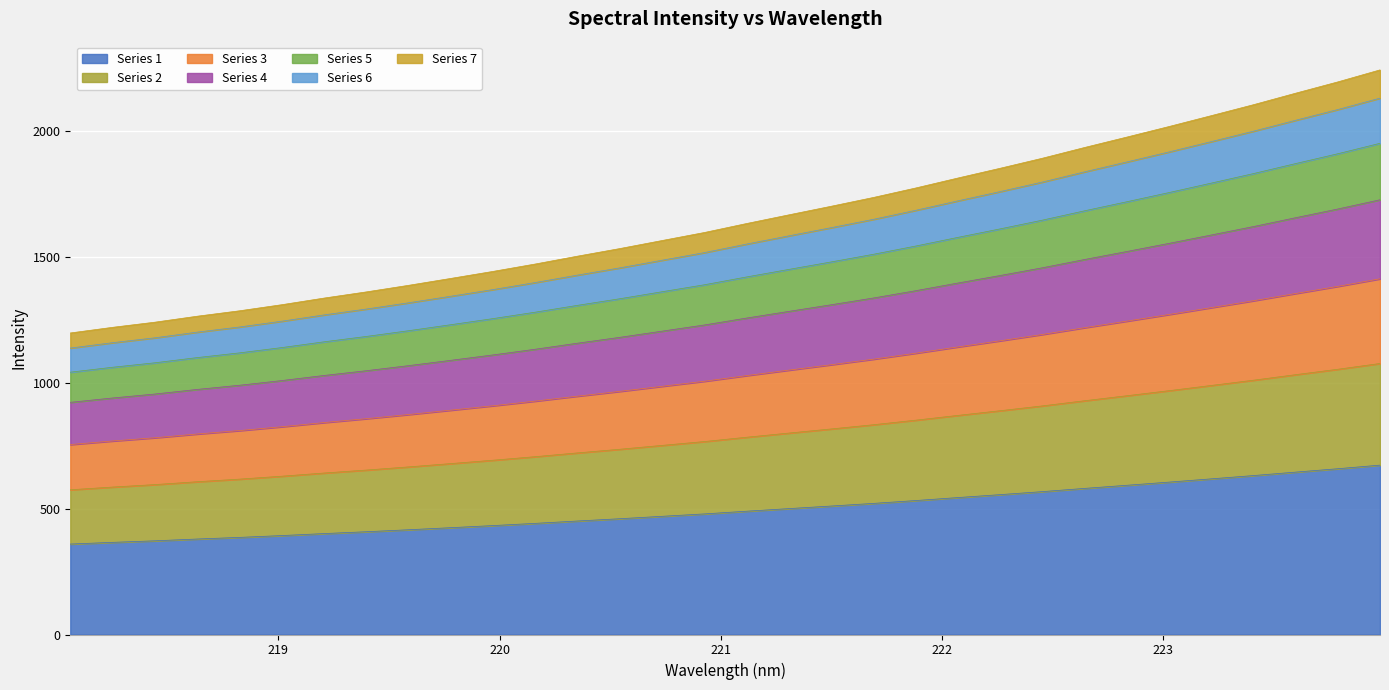

What is the value of the 8th point from the left?

408.4